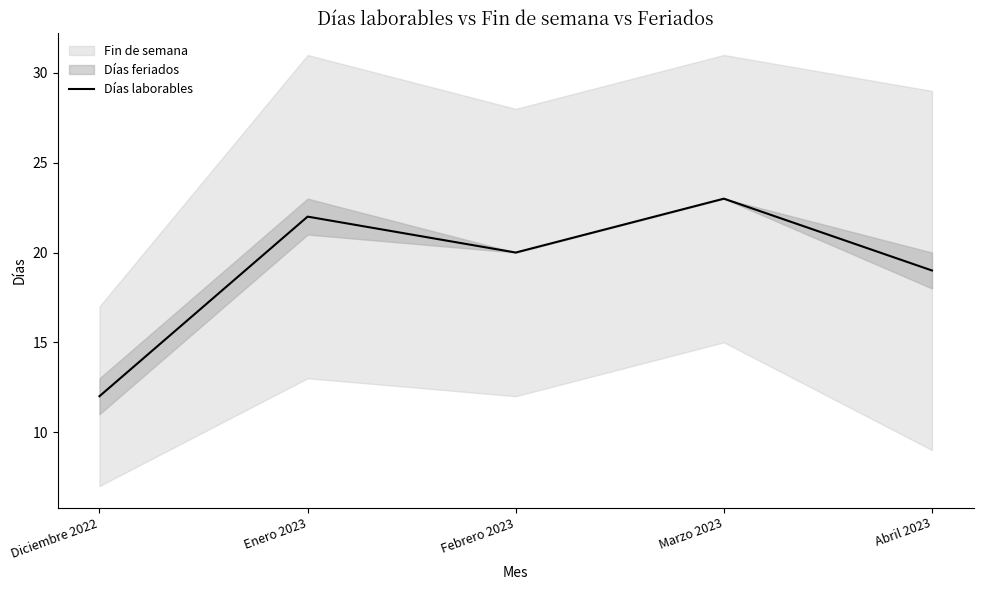

What is the change in value from Diciembre 2022 to Febrero 2023?

+8